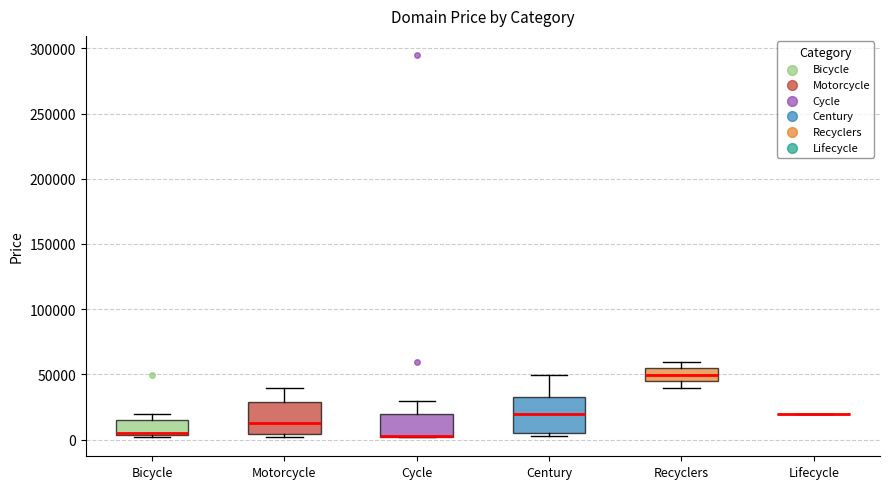

Reading left to right, read every box against the y-axis: the position of its median line, the range the box covers, and the ends of its whiskers. The values are not printed on the chart, so give them approximately, as read against the axis.

Bicycle: median 5000, box 5000 to 15000, whiskers 0 to 20000
Motorcycle: median 10000, box 5000 to 30000, whiskers 0 to 40000
Cycle: median 5000 (drawn on the box's lower edge), box 0 to 20000, whiskers 0 to 30000
Century: median 20000, box 5000 to 30000, whiskers 5000 (just below the box's lower edge) to 50000
Recyclers: median 50000, box 45000 to 55000, whiskers 40000 to 60000
Lifecycle: box collapsed to a line at 20000, whiskers 20000 to 20000